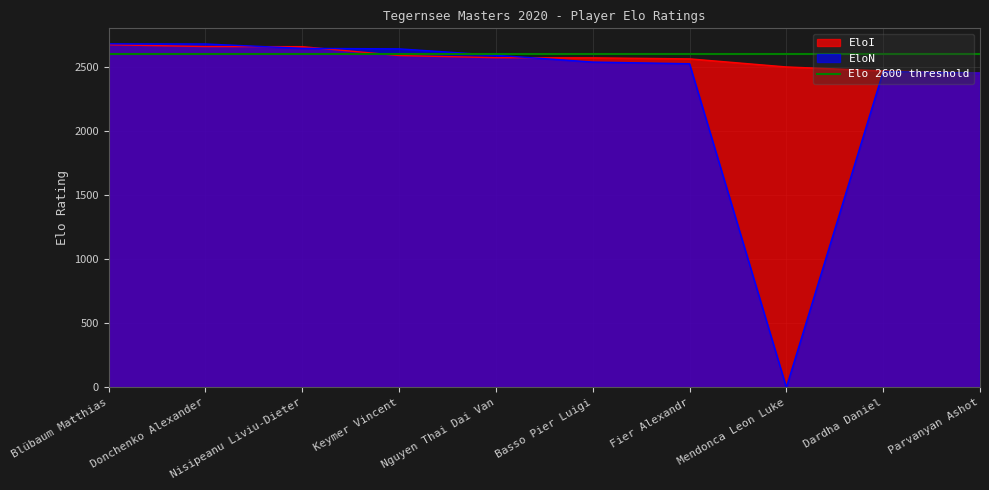

Count the number of categories in the chart.

10